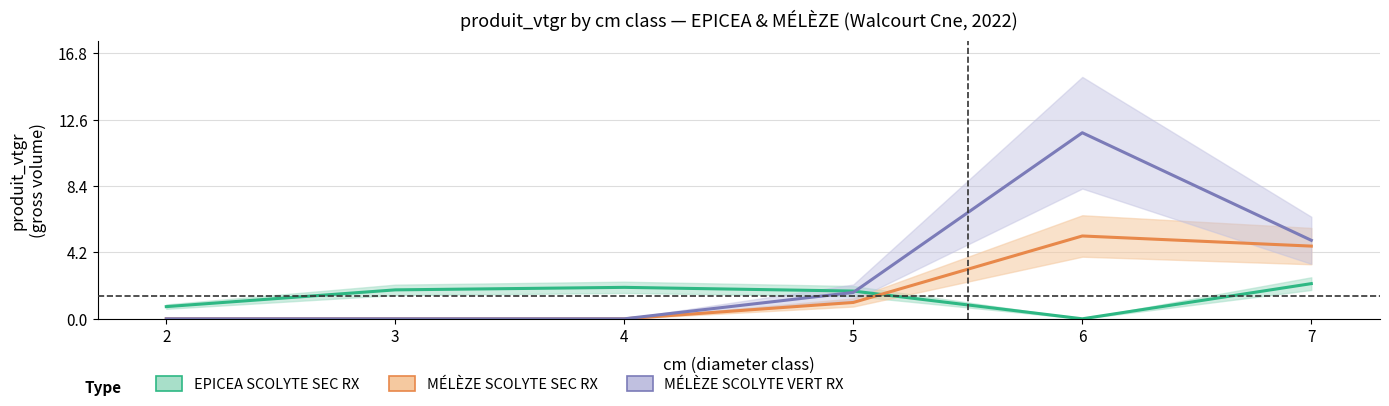

Is the value of MELEZE SCOLYTE SEC RX at 4 greater than the value of EPICEA SCOLYTE SEC RX at 4?

No